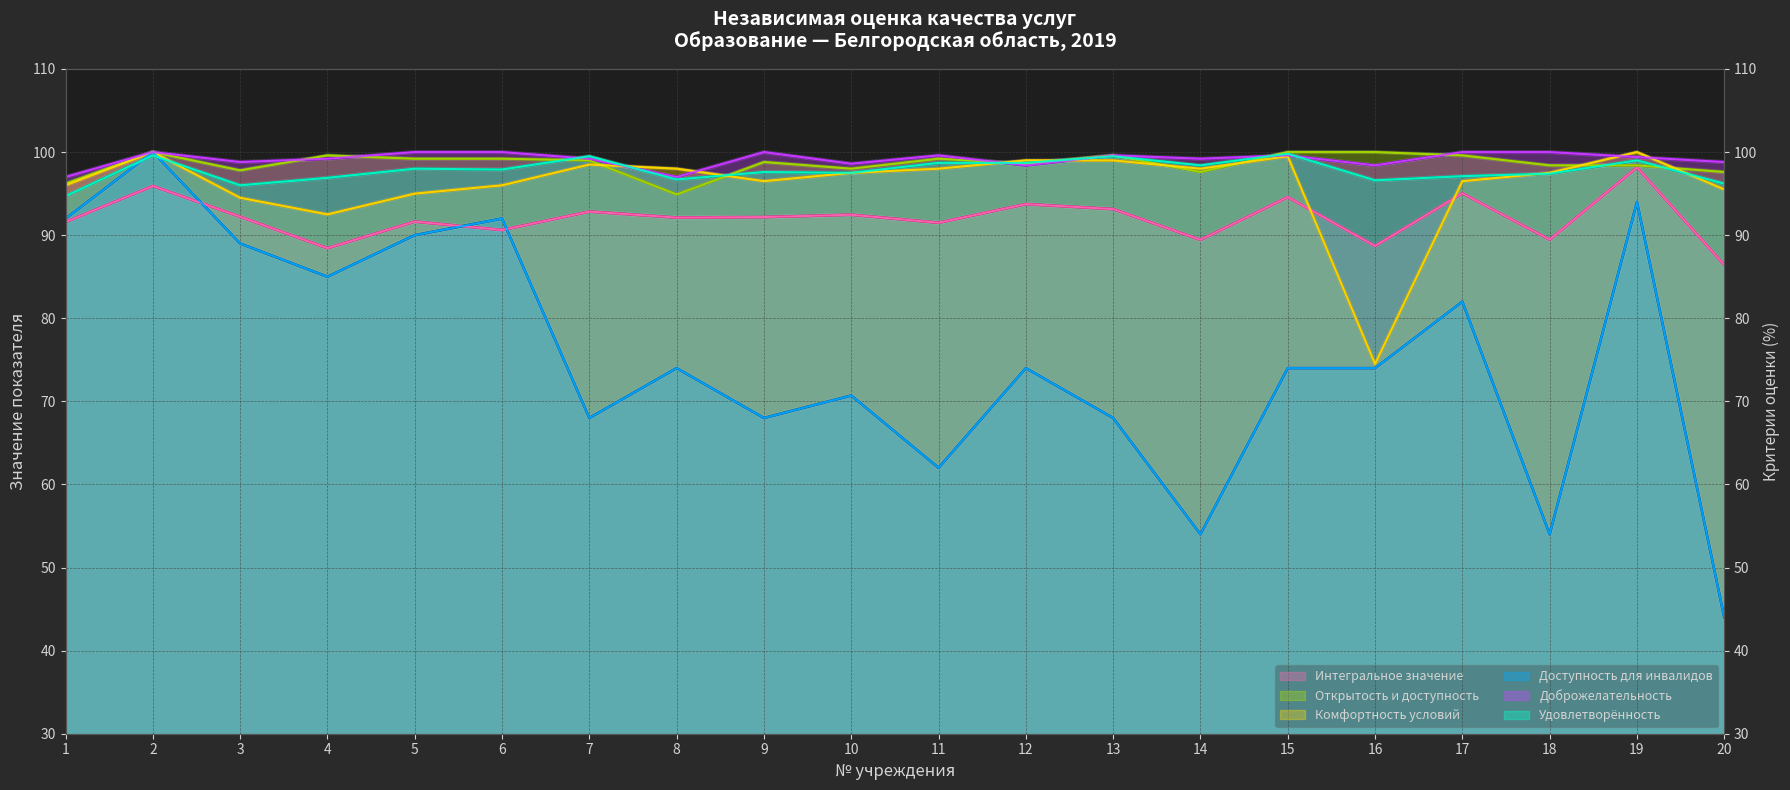

List the labels in order of Интегральное значение value, smallest first.

20, 4, 16, 14, 18, 6, 11, 1, 5, 8, 9, 3, 10, 7, 13, 12, 15, 17, 2, 19